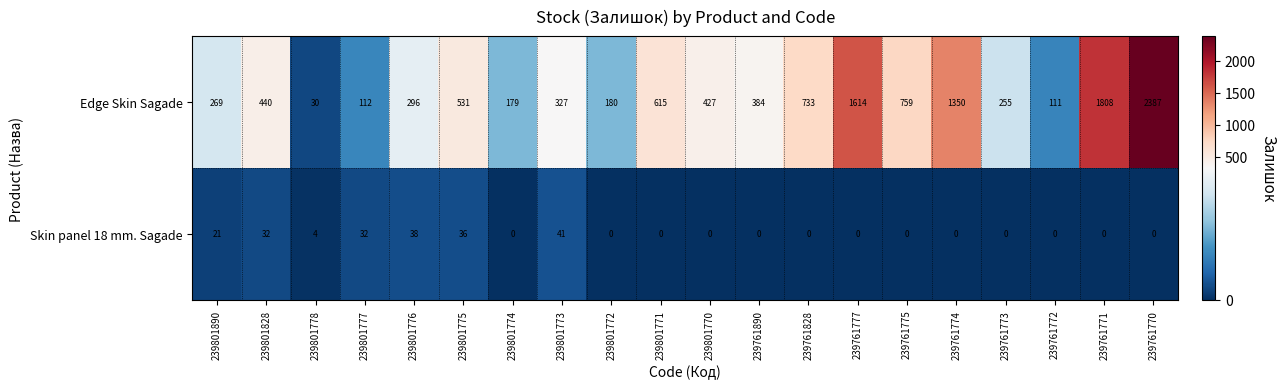

Which series has the largest total across all categories?

Edge Skin Sagade